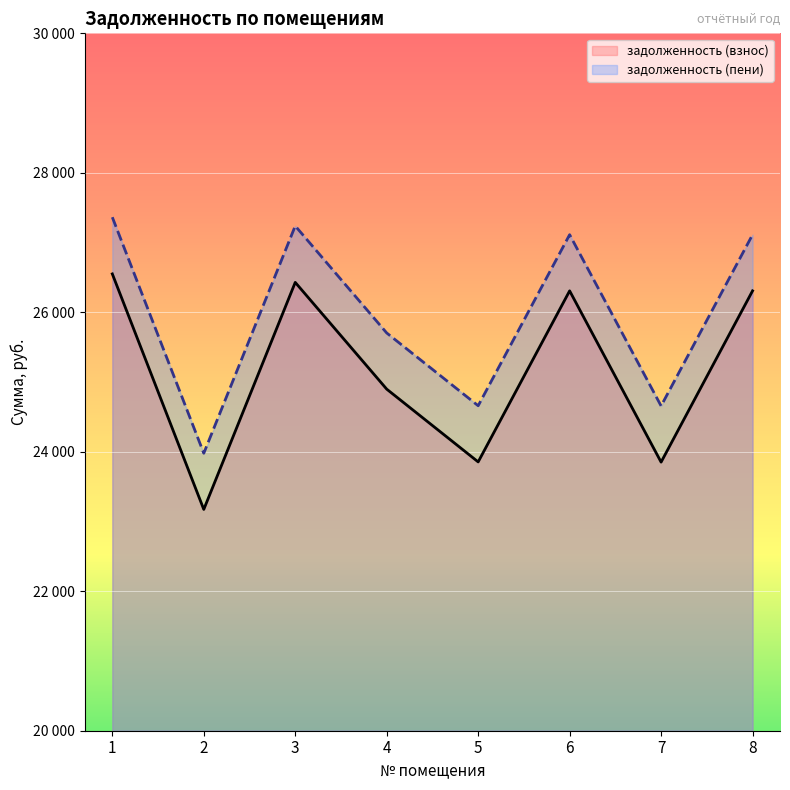

What is the greatest value displayed?

27363.3